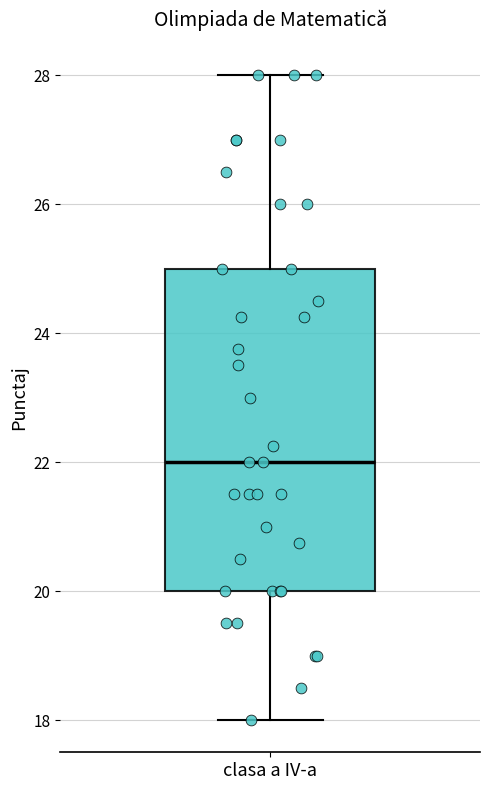

Read this box plot against the y-axis: the position of the median line, the range covered by the box, and the ends of both whiskers. The values are not printed on the chart, so give them approximately, as read against the axis.

median 22, box 20 to 25, whiskers 18 to 28